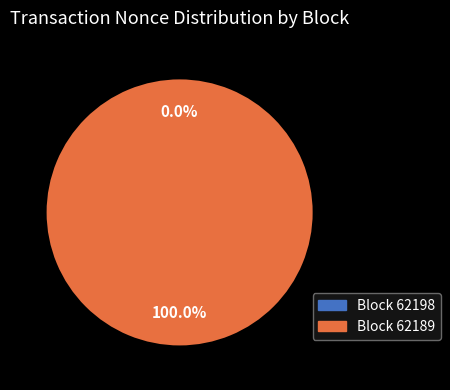

What percentage is NOT represented by 62198?

100.0%